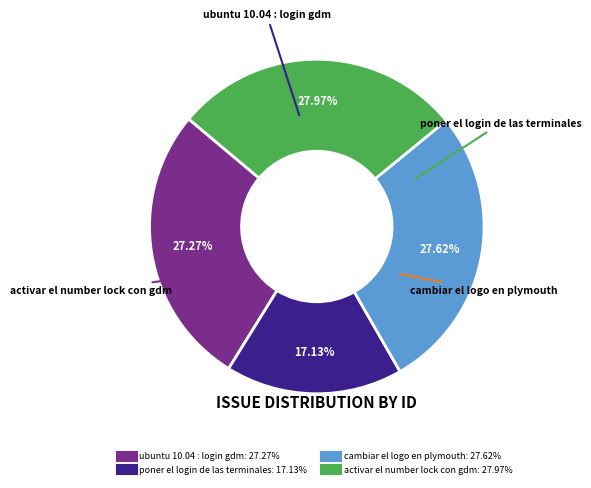

The activar el number lock con gdm slice represents 28% of the pie. True or false?

True